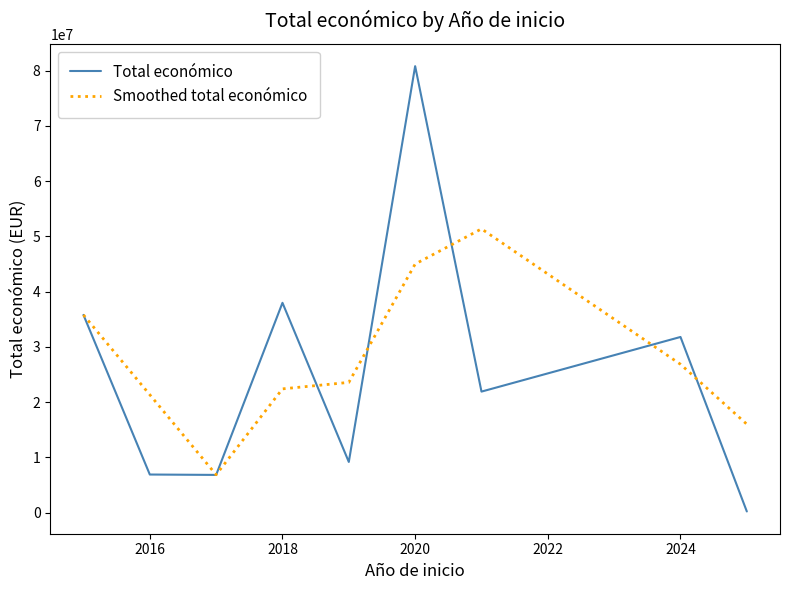

What is the difference between the maximum and minimum values in the Total económico series?

80605127.0